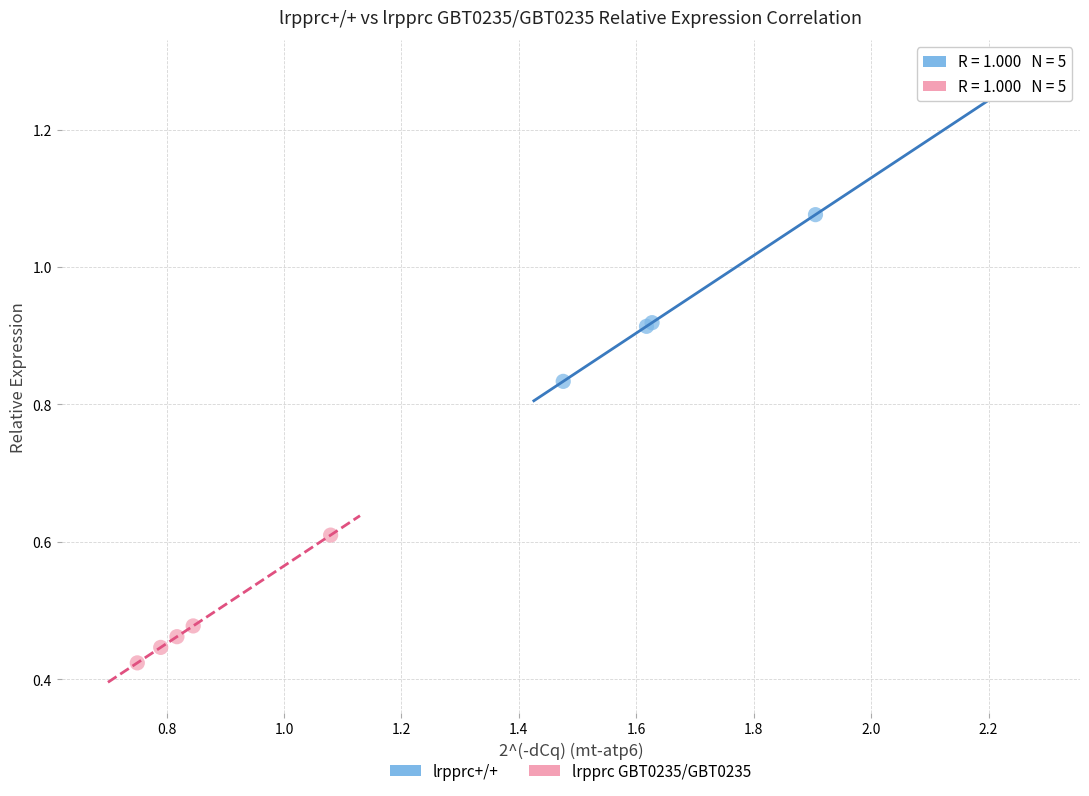

Which series contains the lowest Y value?

lrpprc GBT0235/GBT0235